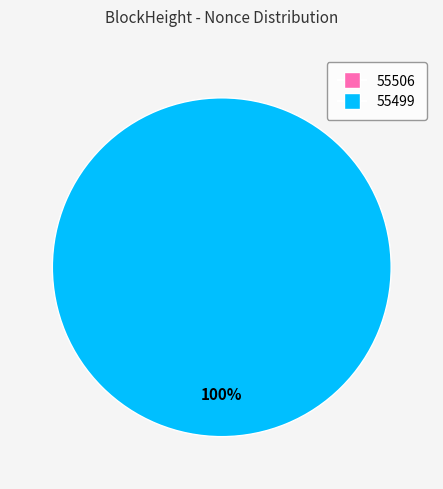

True or false: 55499 accounts for 99% of the total.

False